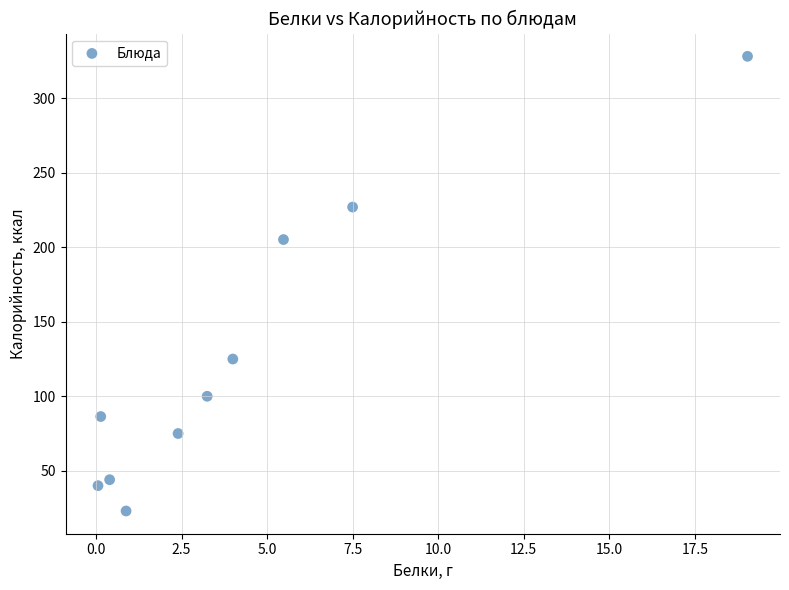

What is the average X value?

4.3